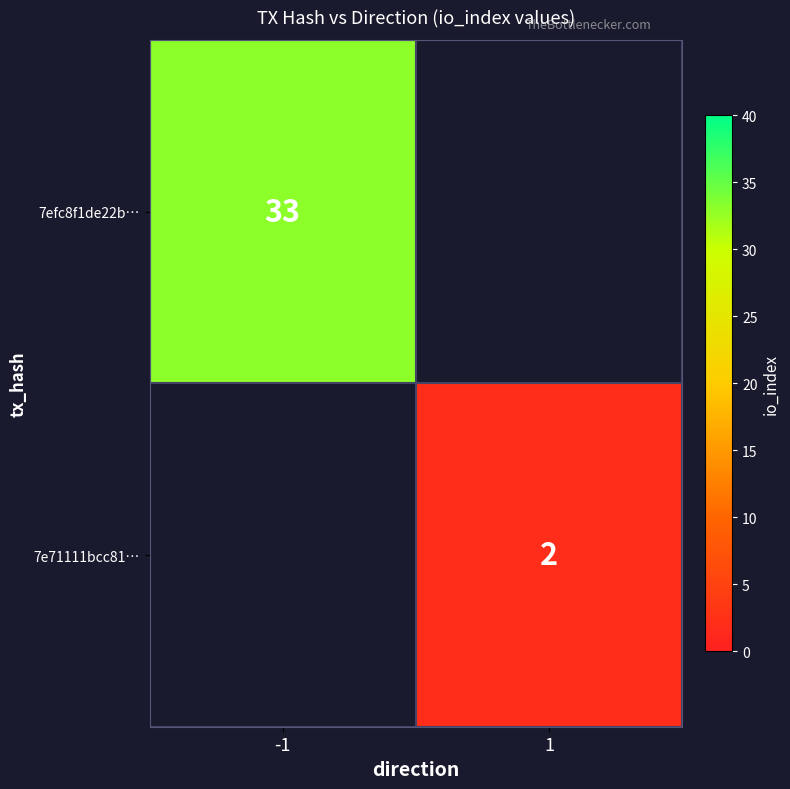

True or false: 7efc8f1de22b… has a value of 33 at -1.

True